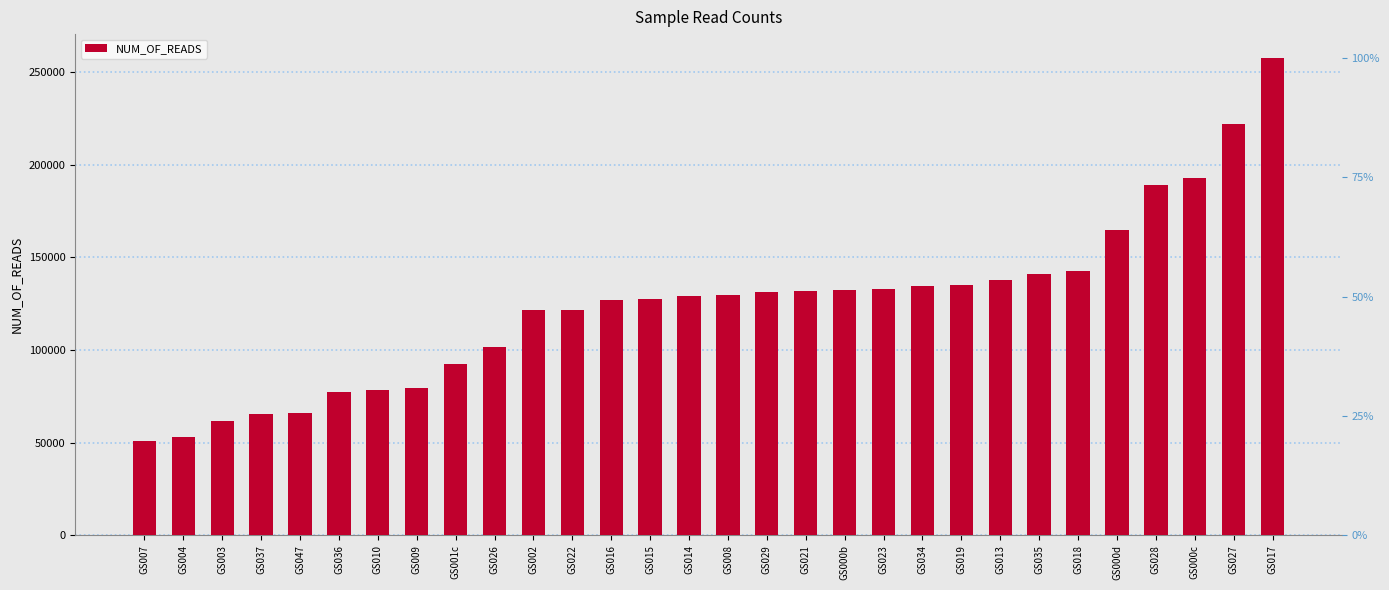

What is the average value?

124276